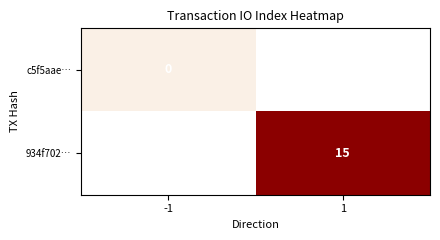

The value of 934f702… at 1 is 4. True or false?

False